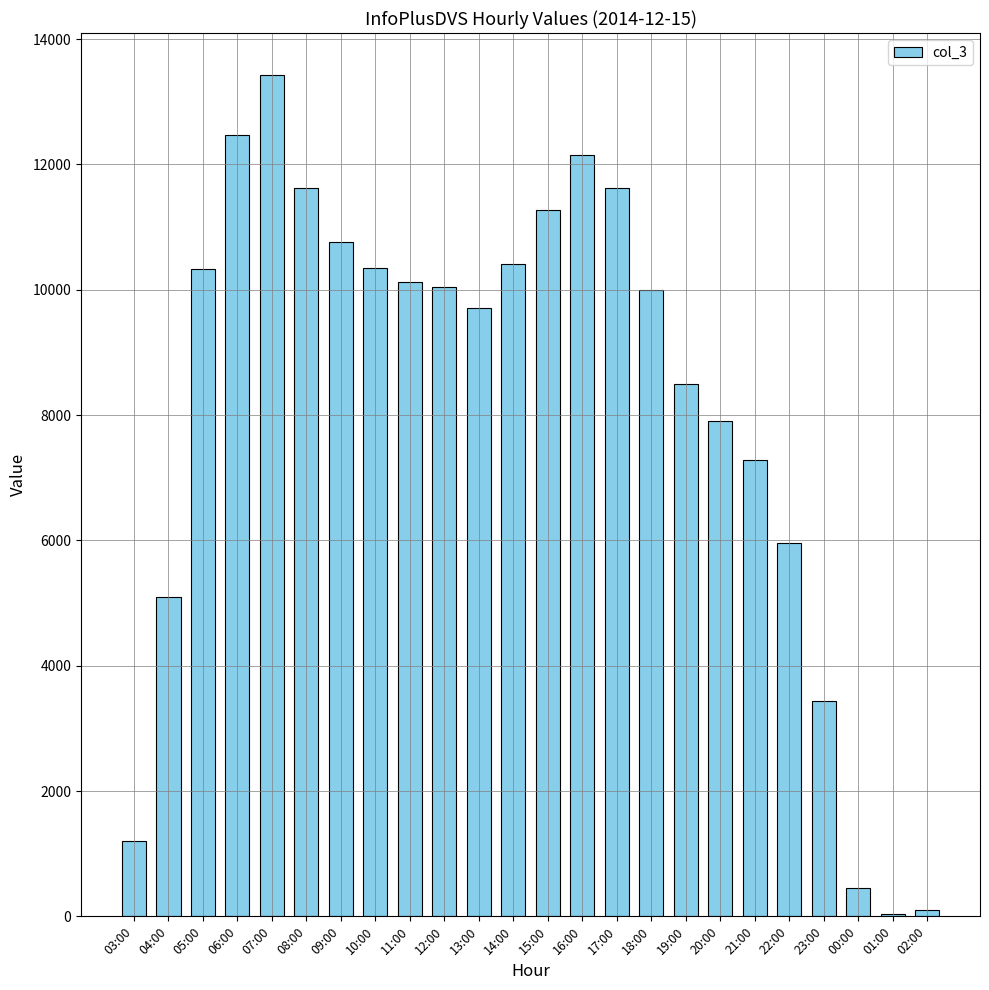

At which category does the chart reach its peak across all series?

07:00